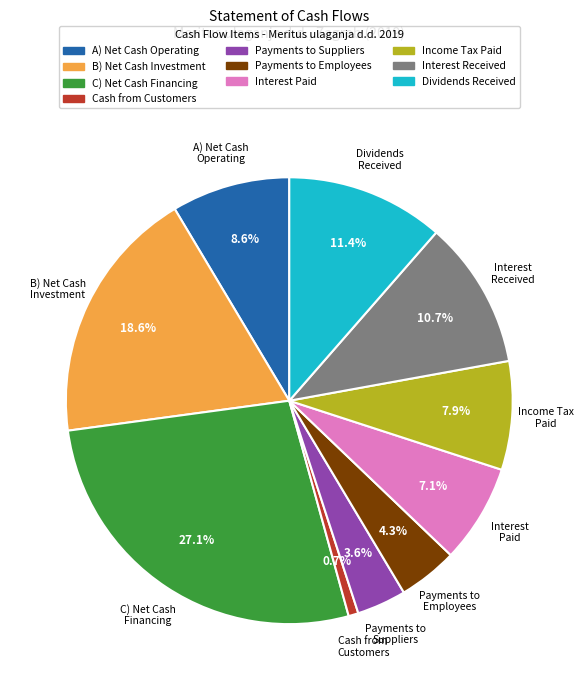

Does any single category account for the majority?

No